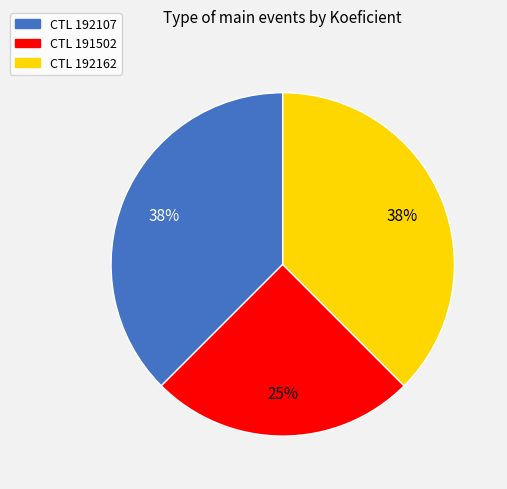

Is there a majority slice in this chart?

No